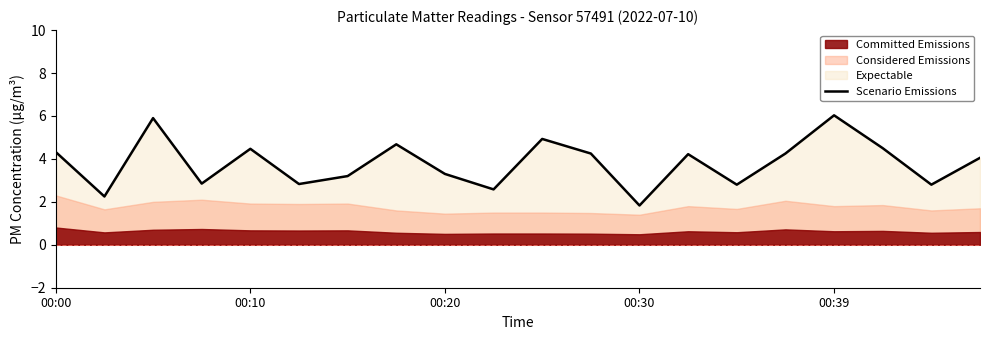

What is the minimum value for Scenario Emissions?

1.8